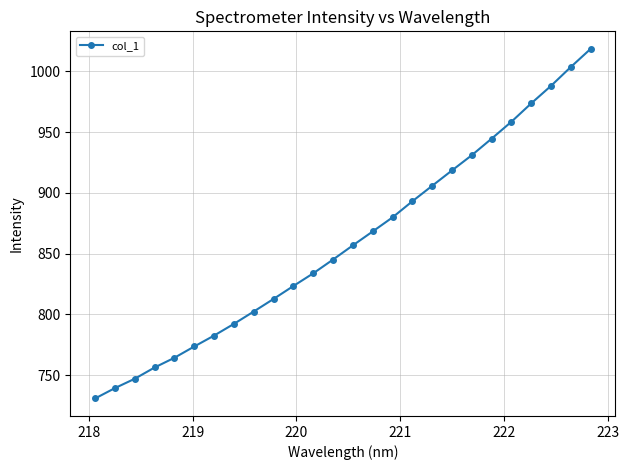

What is the value of the 17th point from the left?

893.1